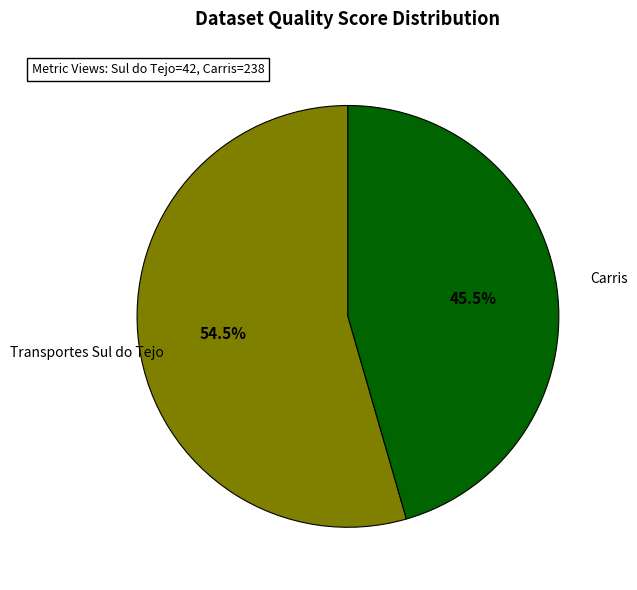

Is there any slice that represents more than half of the pie?

Yes